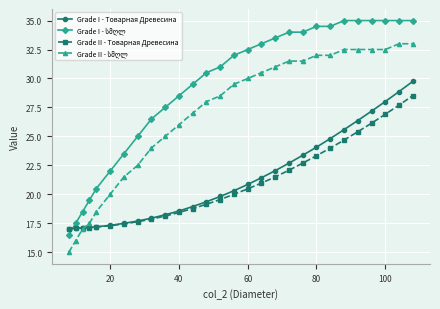

What is the maximum value shown in the chart?

35.0